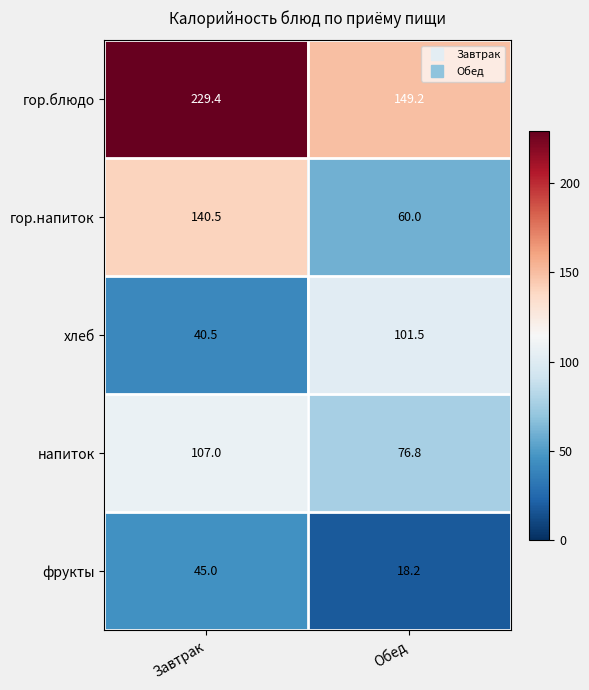

What is the minimum value shown in the chart?

18.2